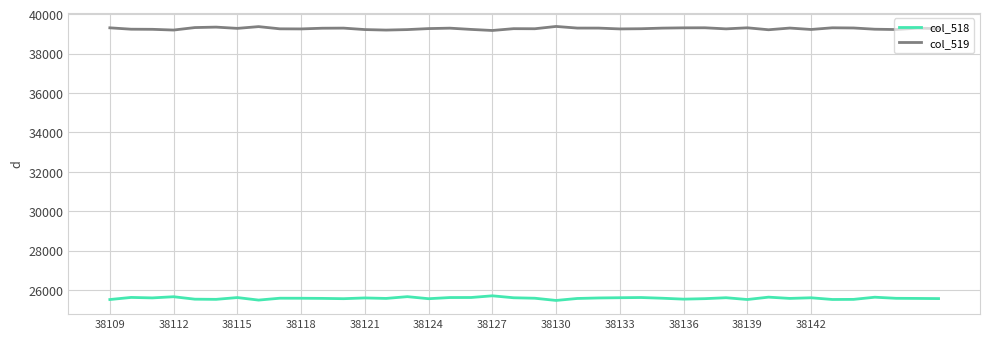

What is the minimum value for col_518?

25468